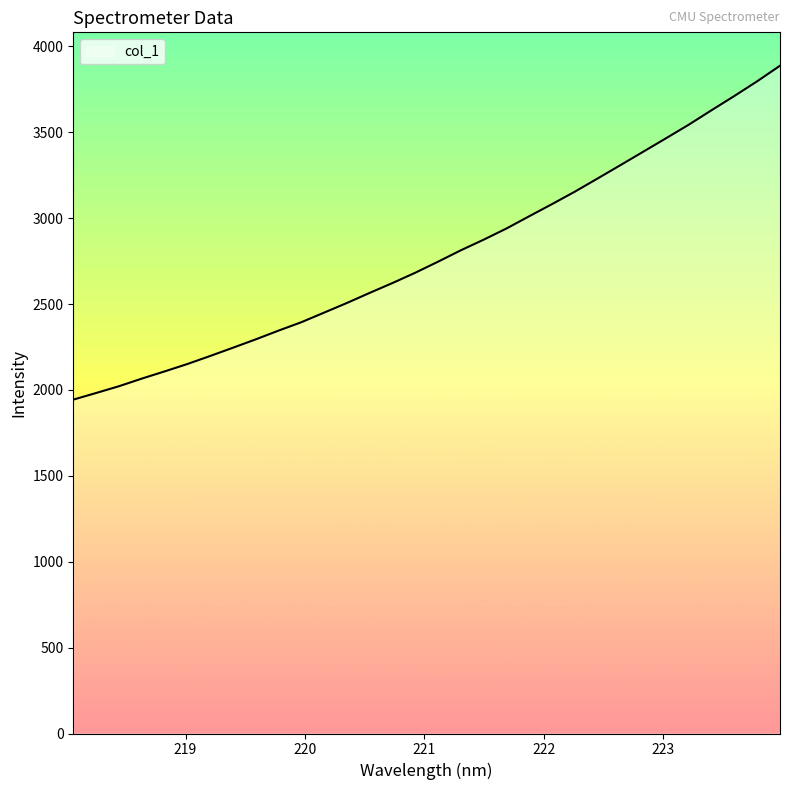

What is the maximum value shown in the chart?

3887.2